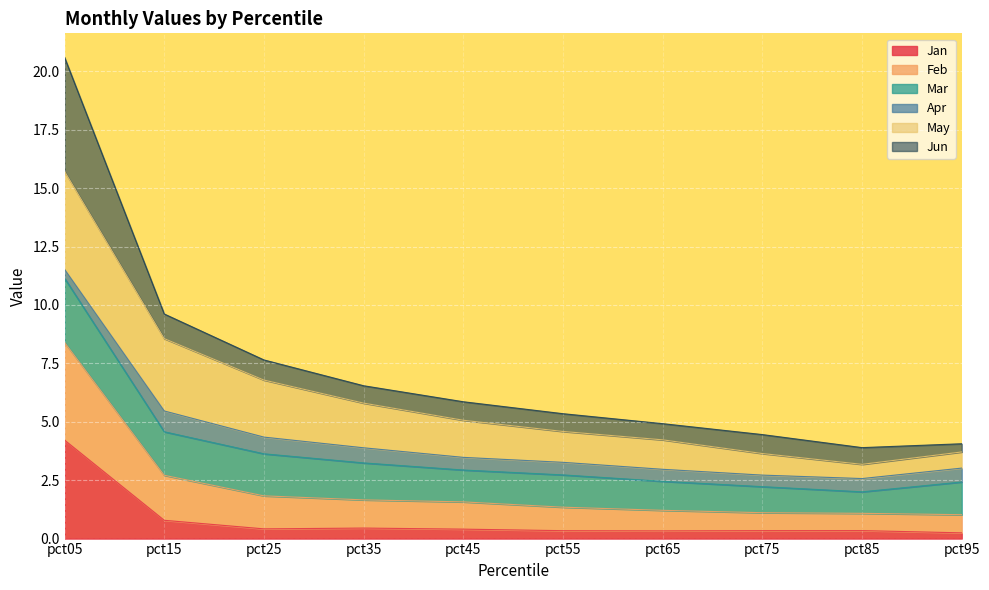

Is it true that Jan equals 0.3 at pct65?

True